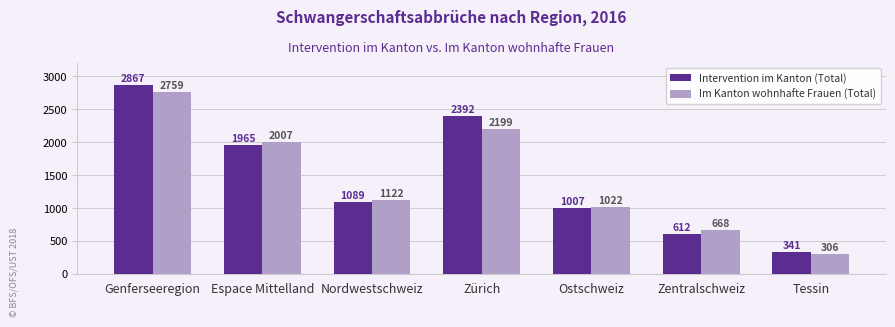

Which series has the largest range (max minus min)?

Intervention im Kanton (Total)